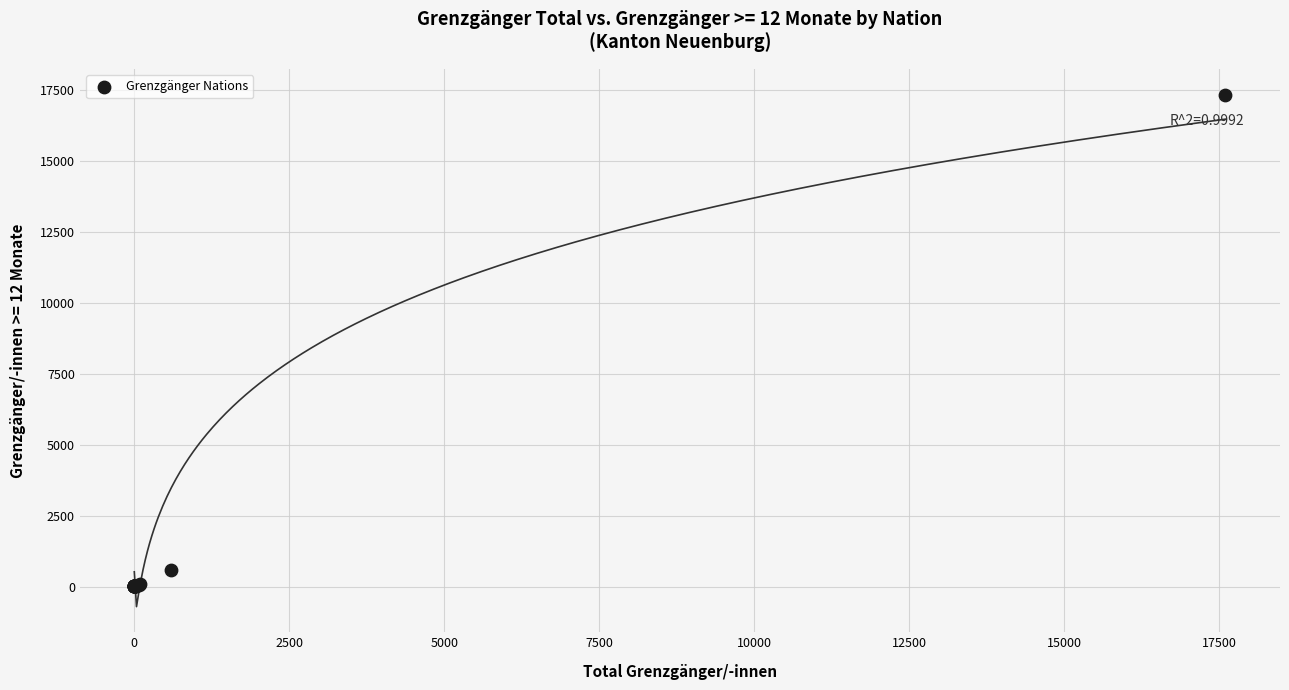

What Y value in the scatter plot is closest to 8673?

584